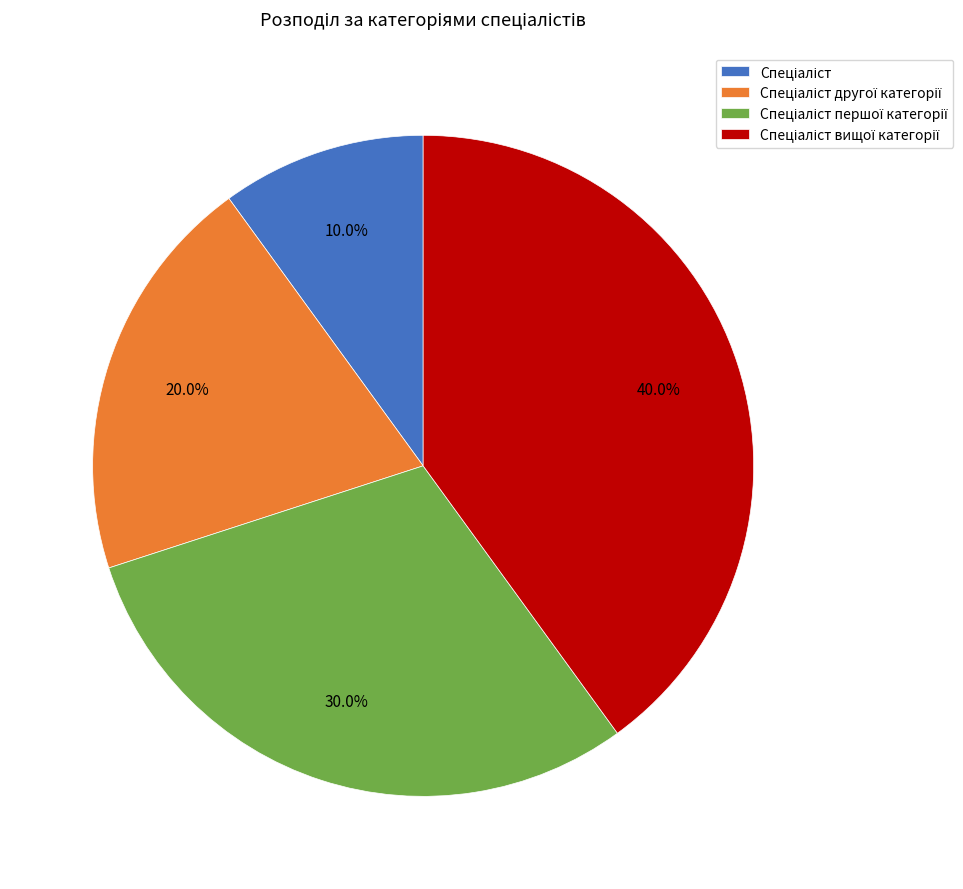

Is there any slice that represents more than half of the pie?

No